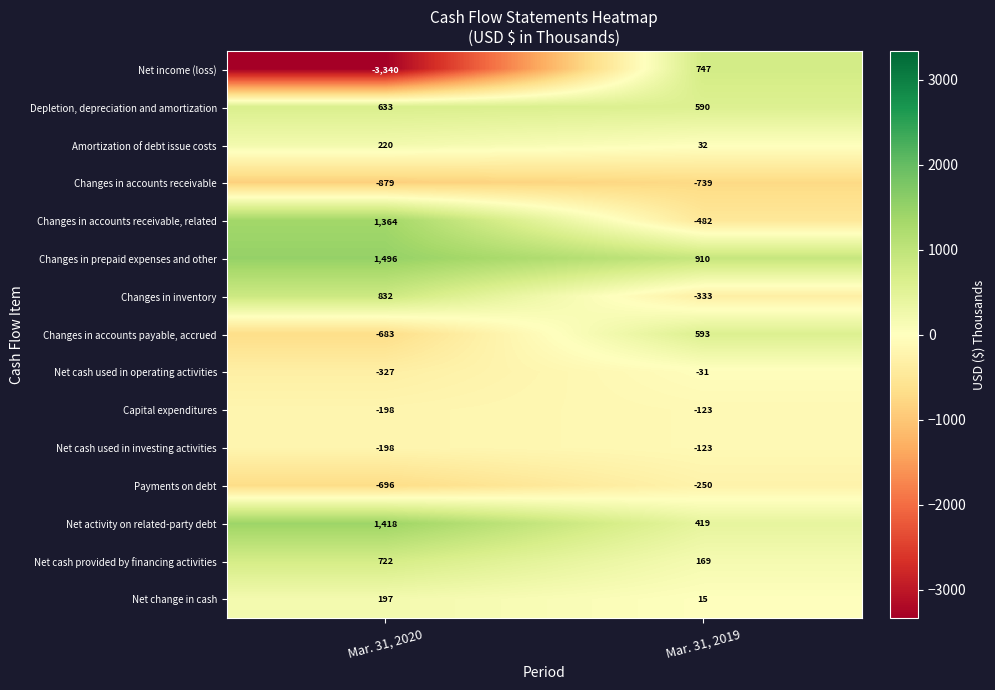

What is the difference between the Net activity on related-party debt values at Mar. 31, 2019 and Mar. 31, 2020?

999